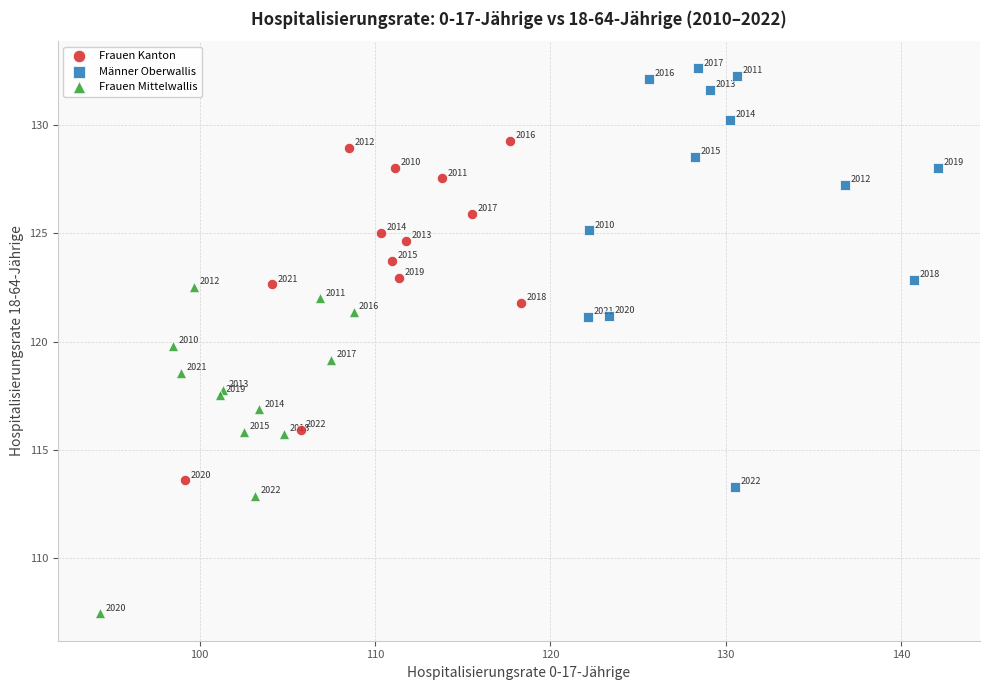

Which series reaches the maximum Y coordinate?

Männer Oberwallis